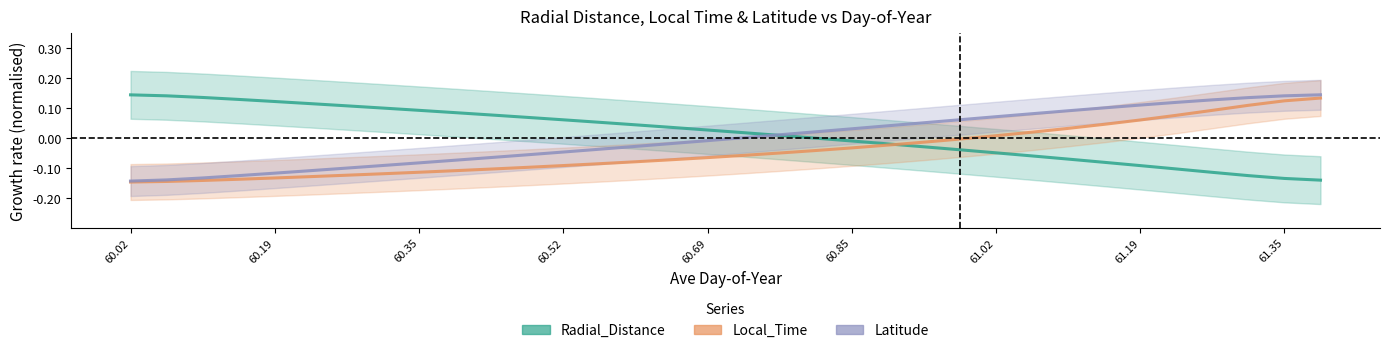

The Local_Time series shows -0.0 at 21. True or false?

False